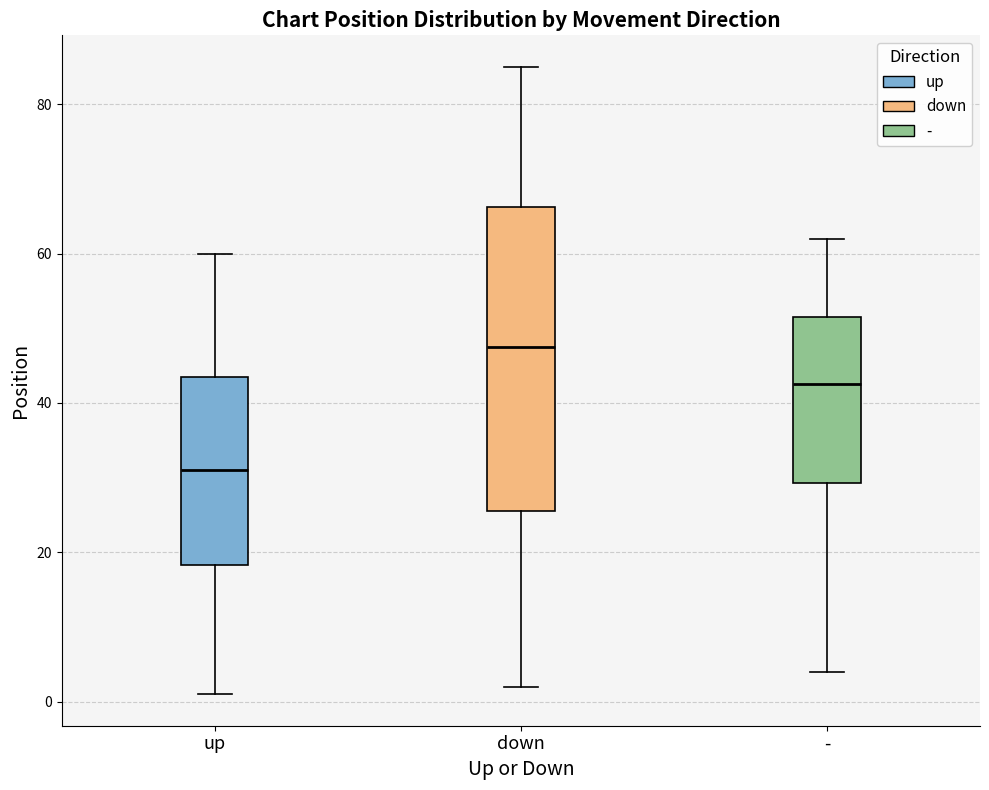

Where is the upper edge of the box for - on the y-axis? The values are not printed on the chart, so give them approximately, as read against the axis.

52